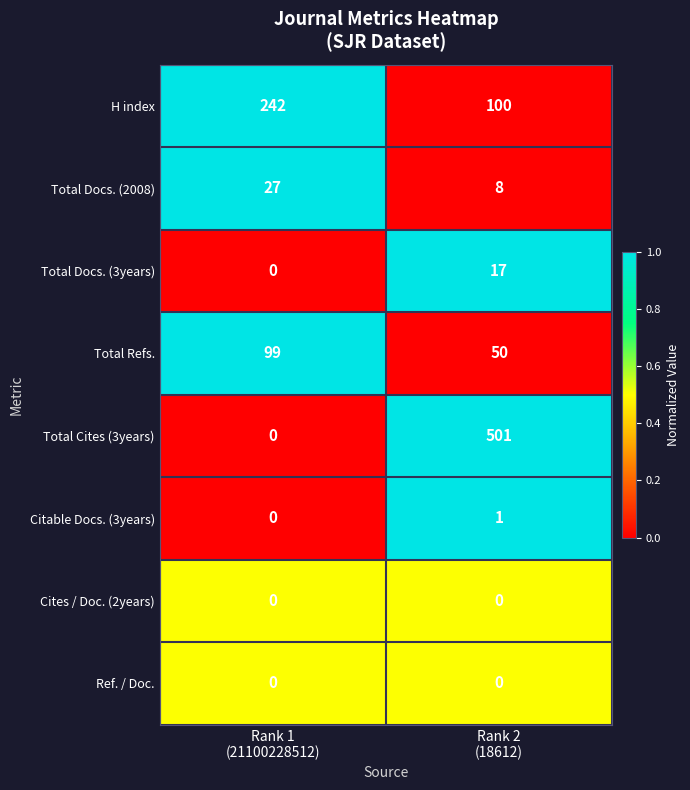

Which series has the largest range (max minus min)?

Total Cites (3years)